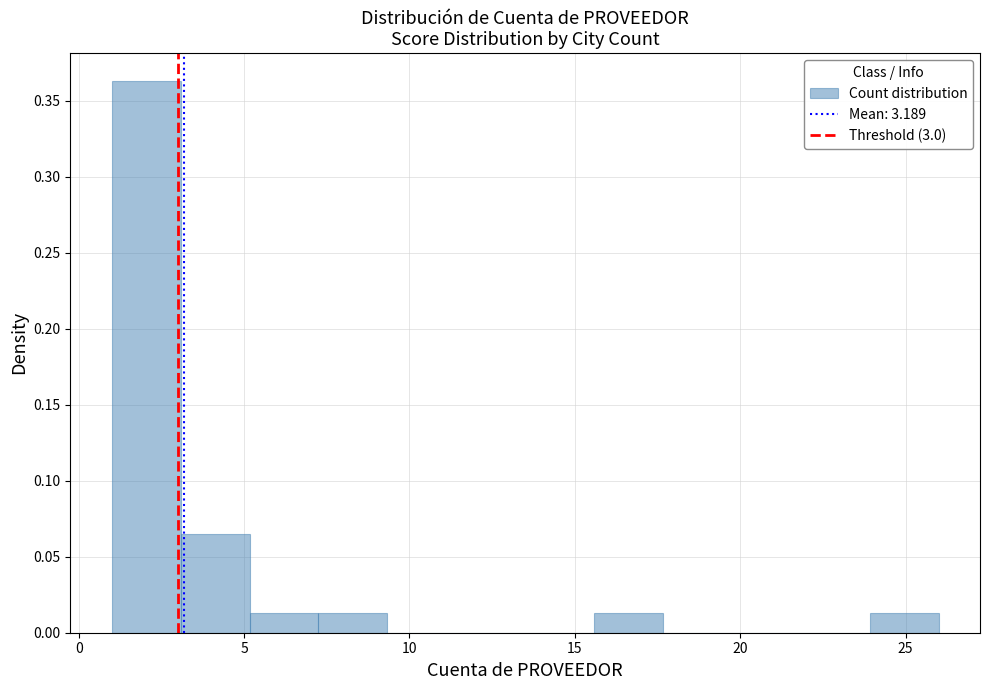

Reading left to right, list every bar in this chart as the range it spans on the x-axis followed by its height. Neither the bar edges nor the heights are printed on the chart, so give them approximately, as read against the axes.

1.0 to 3.0: 0.365
3.0 to 5.0: 0.065
5.0 to 7.5: 0.015
7.5 to 9.5: 0.015
9.5 to 11.5: 0
11.5 to 13.5: 0
13.5 to 15.5: 0
15.5 to 17.5: 0.015
17.5 to 20.0: 0
20.0 to 22.0: 0
22.0 to 24.0: 0
24.0 to 26.0: 0.015